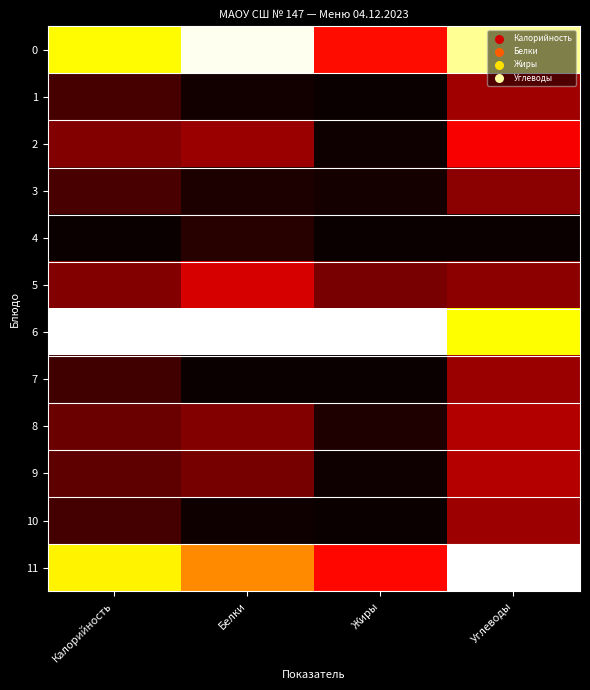

Which series has the largest total across all categories?

6